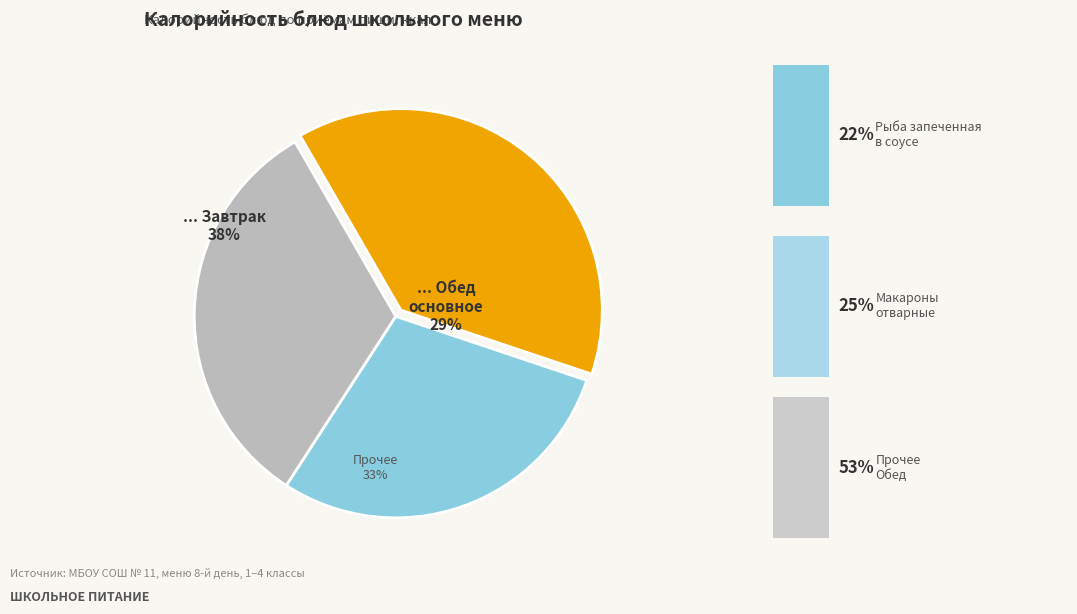

Is it true that Обед (хлеб бел.) is 1% of the pie?

False